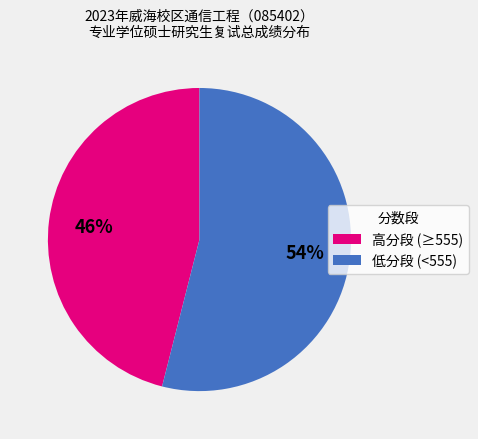

How many segments does this pie chart have?

2